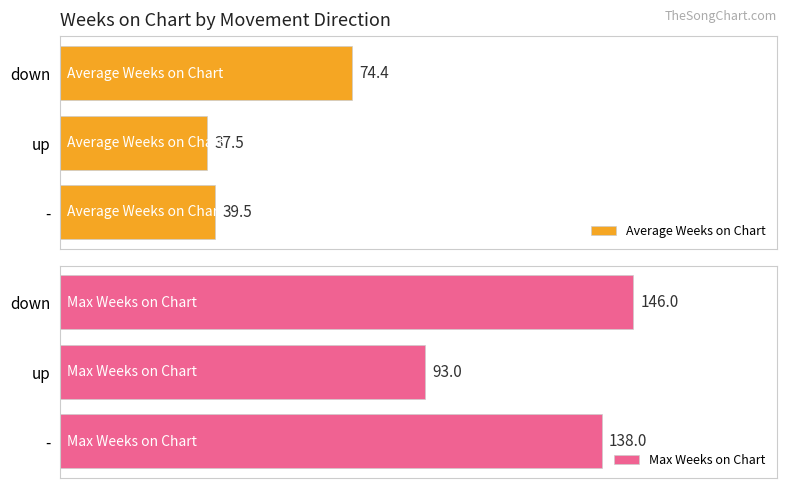

At which label does Max Weeks on Chart reach its minimum?

up